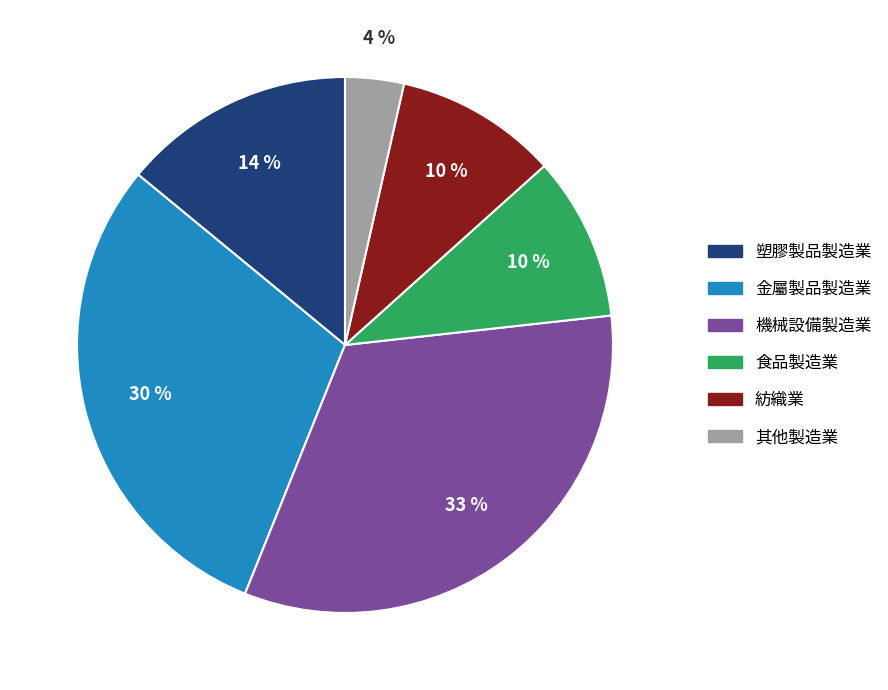

What percentage is the 其他製造業 slice, to the nearest percent?

4%